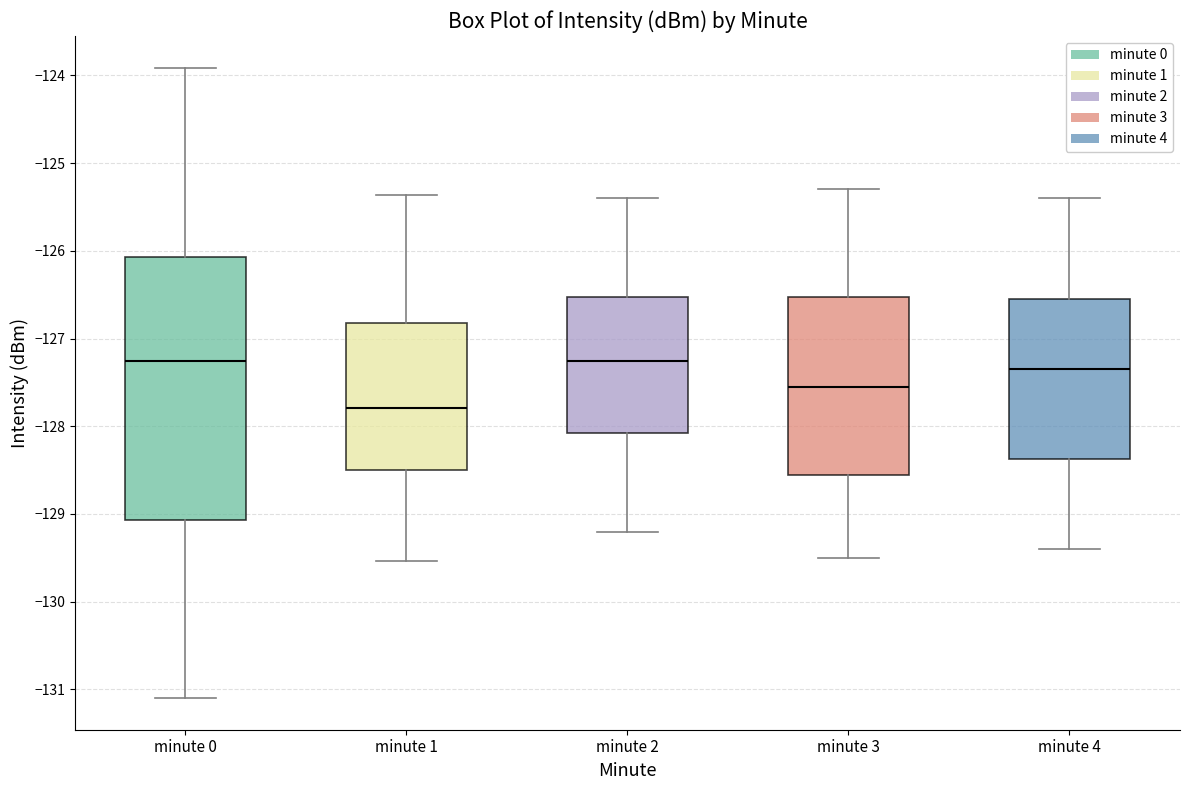

Comparing the boxes themselves (not the whiskers), which one is the tallest?

minute 0